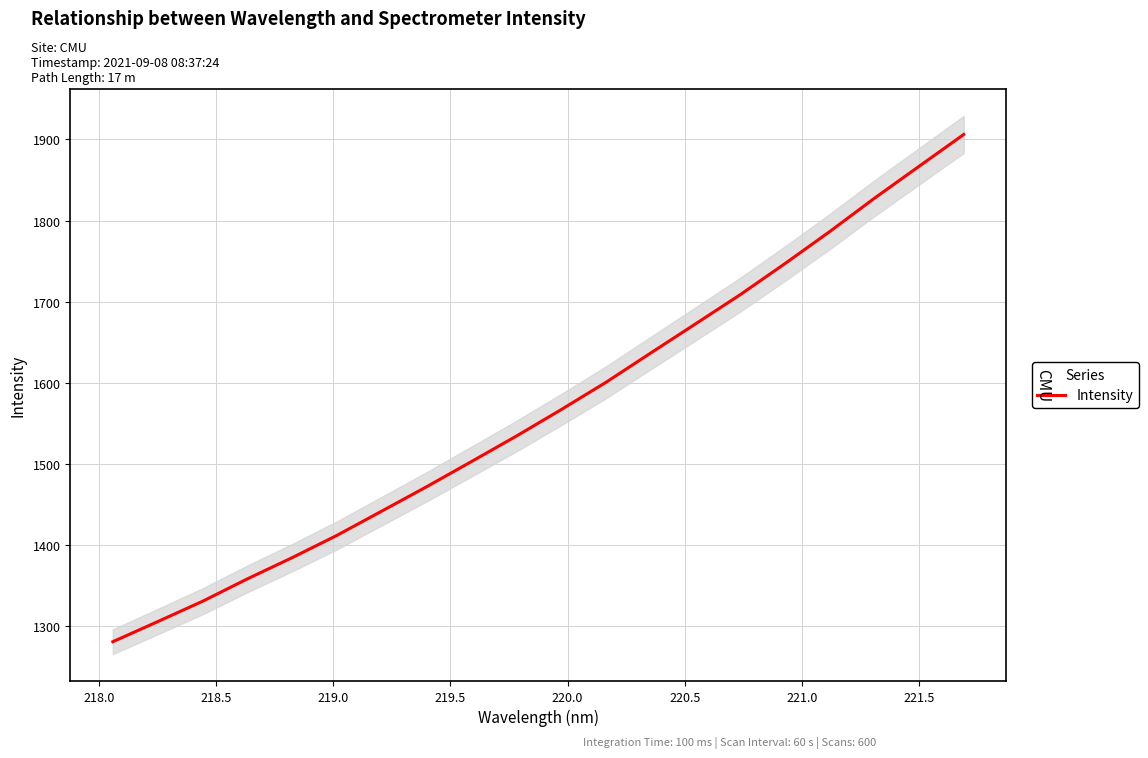

Reading left to right, what are all the values shown in this chart?

1280.6	1305.3	1330.4	1358.0	1384.2	1411.7	1441.6	1471.6	1502.6	1533.9	1566.6	1600.2	1636.4	1672.3	1708.3	1746.7	1786.2	1827.3	1866.8	1906.1